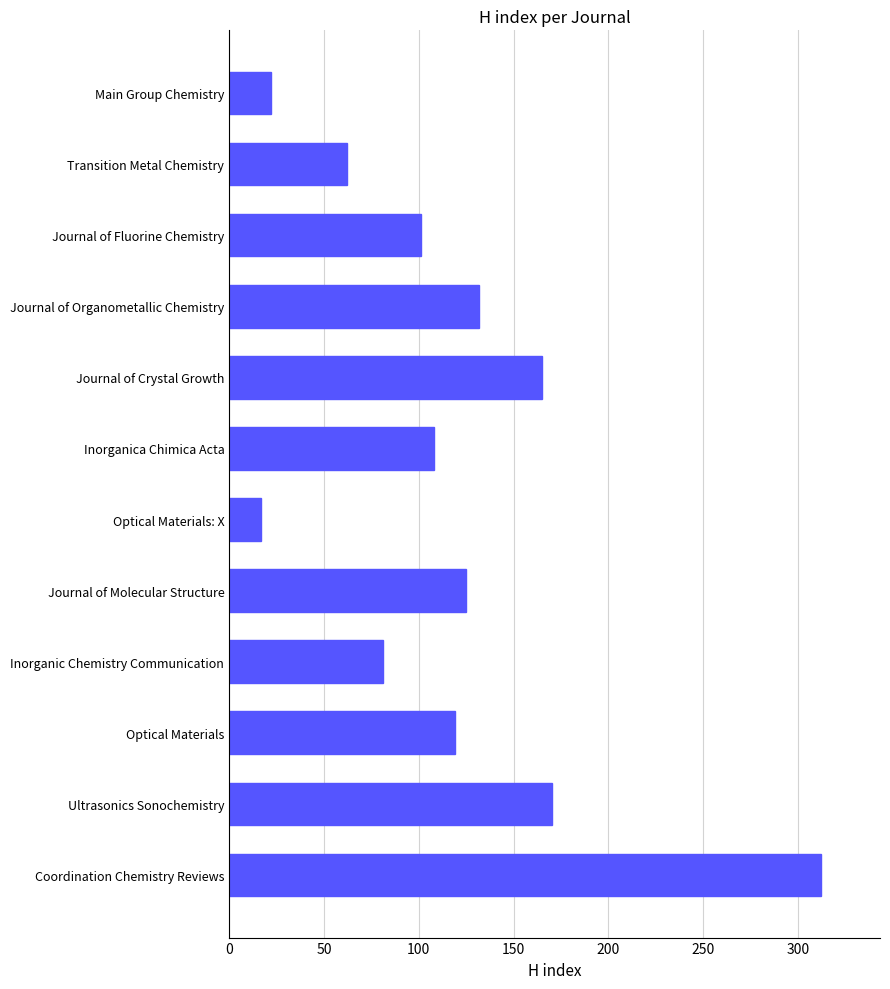

Which category has the lowest value across all series?

Optical Materials: X